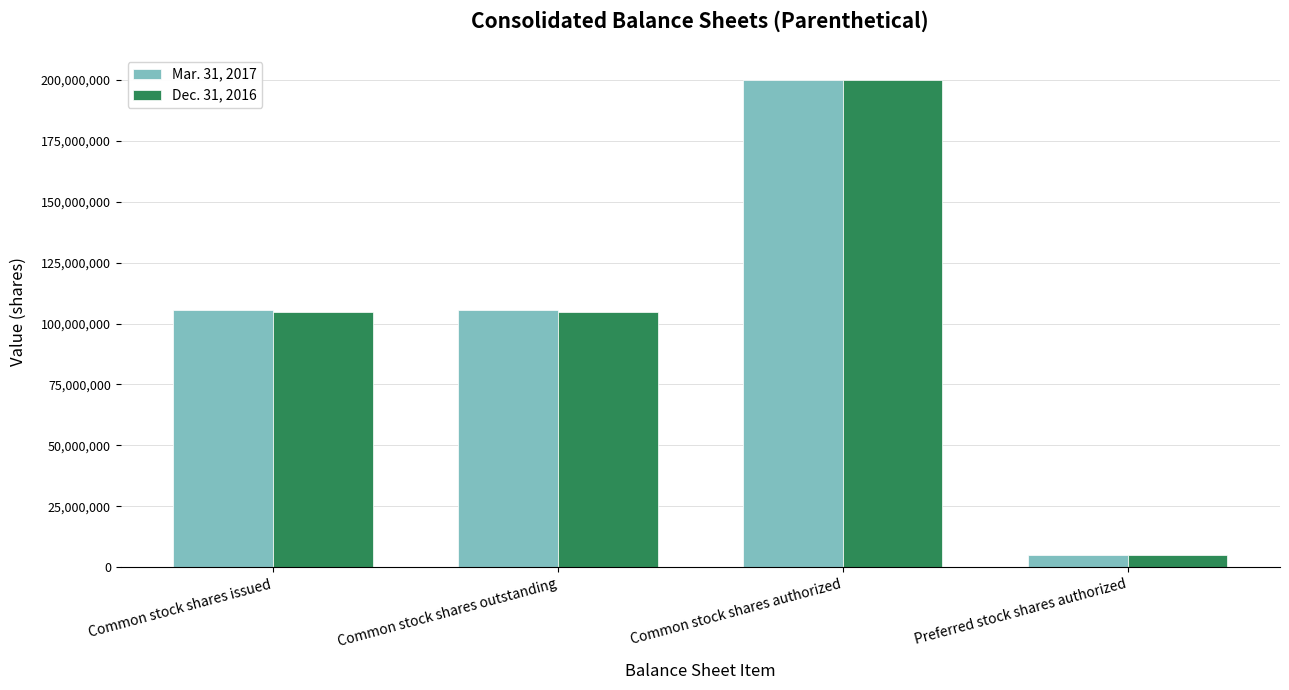

How many data points does each series have?

4